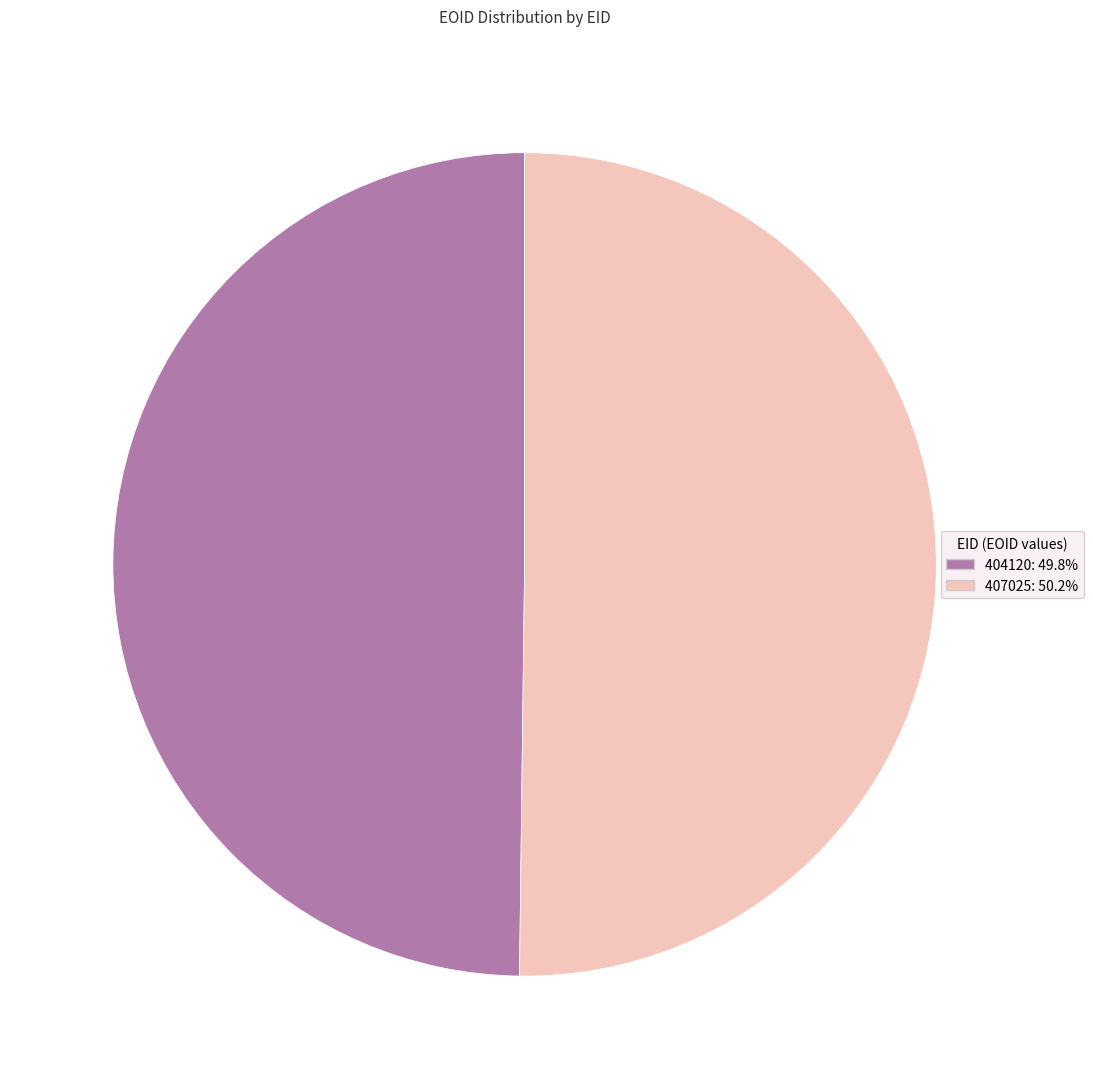

Combined, do 407025 and 404120 account for over 50%?

Yes